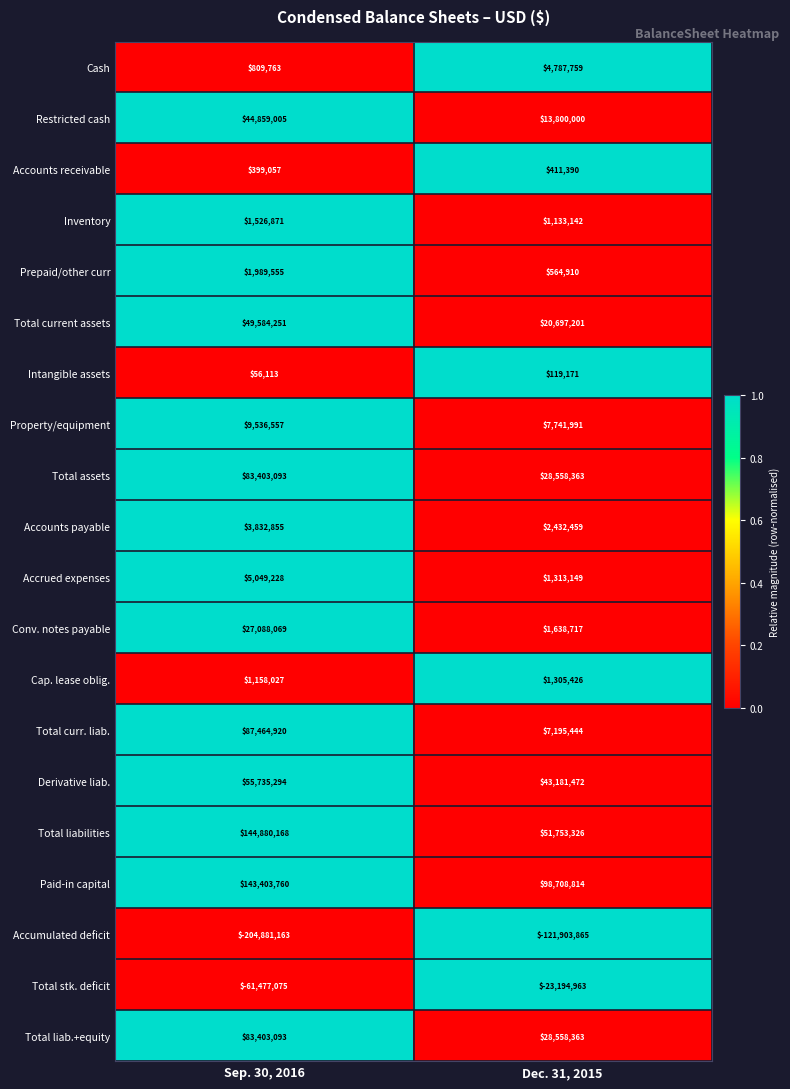

What is the difference between the Intangible assets values at Dec. 31, 2015 and Sep. 30, 2016?

63058